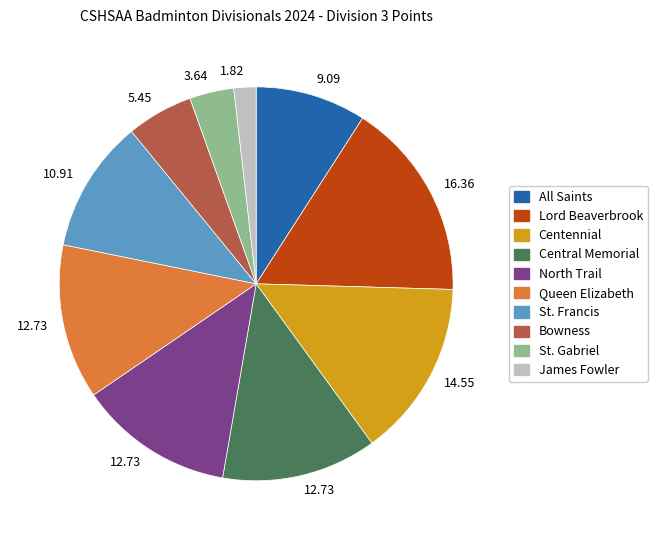

Is there a majority slice in this chart?

No